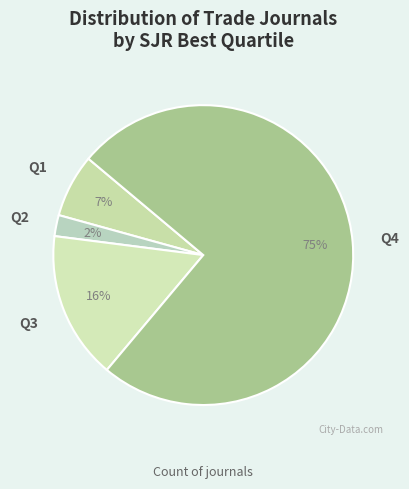

How many slices are in this pie chart?

4